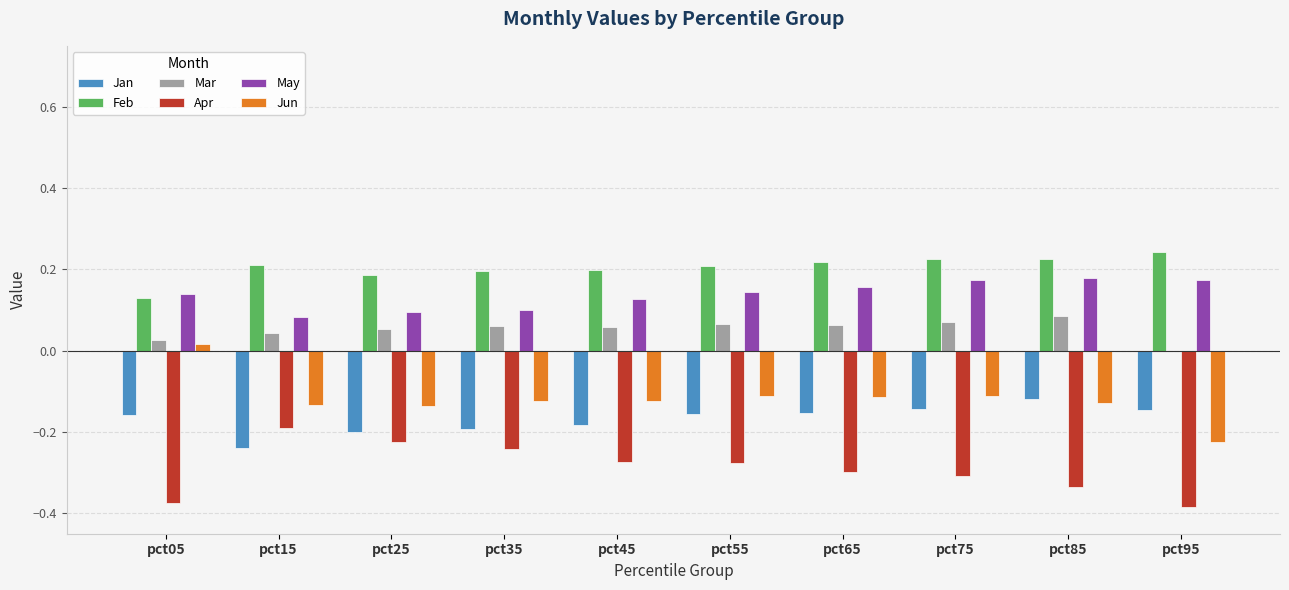

What is the sum of all Apr values?

-2.9